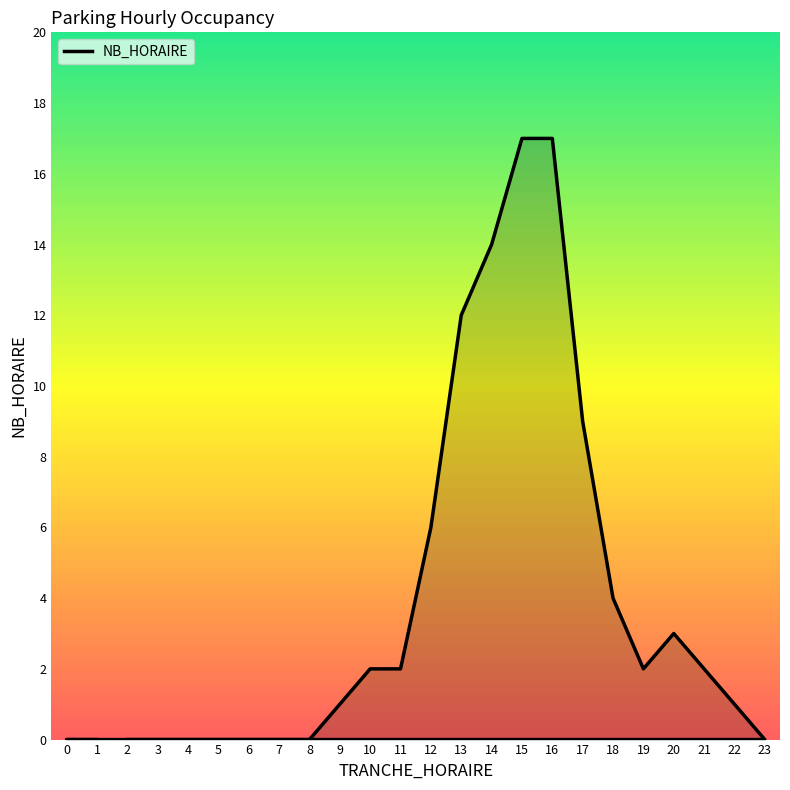

List the labels in order of value, largest first.

15, 16, 14, 13, 17, 12, 18, 20, 10, 11, 19, 21, 9, 22, 2, 3, 4, 5, 6, 7, 8, 23, 0, 1